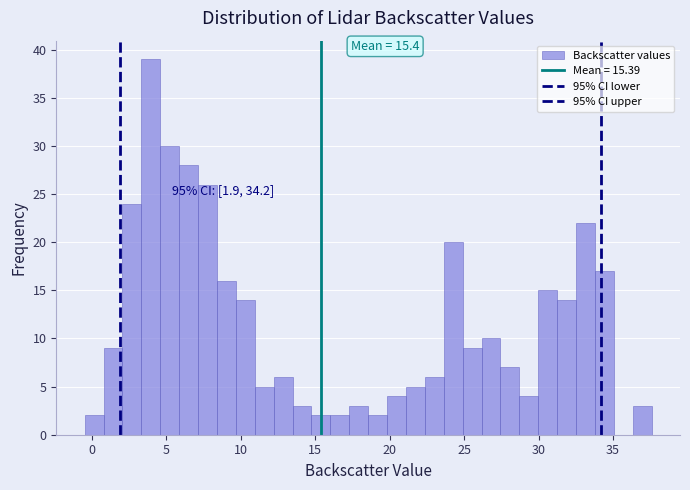

Around what value on the x-axis is the tallest bar? Give the approximate position of its centre, as read against the axis.

4.0